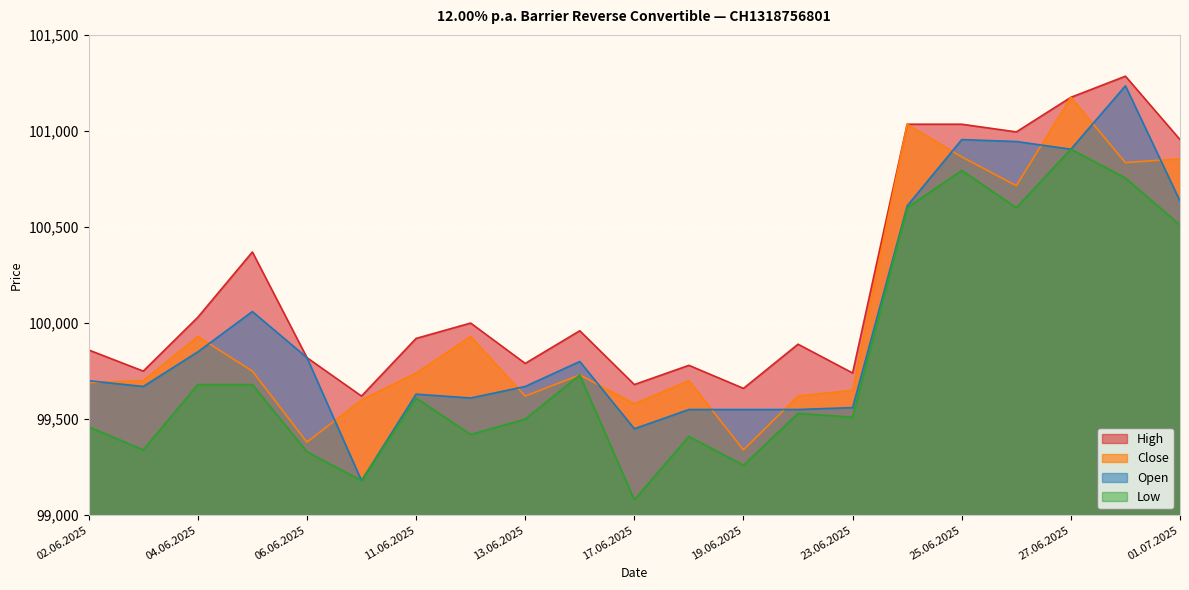

Which label corresponds to the smallest value in the chart?

17.06.2025